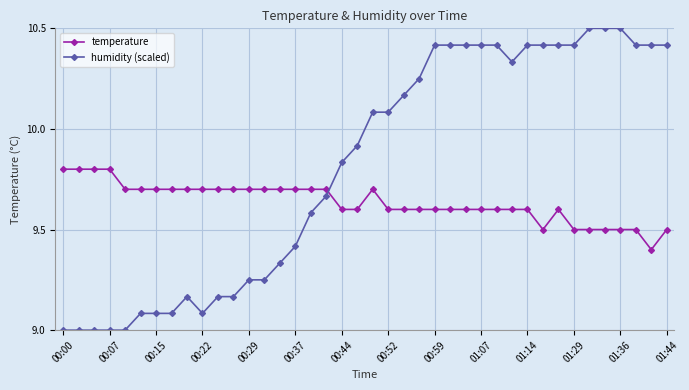

How many series are shown in this chart?

2